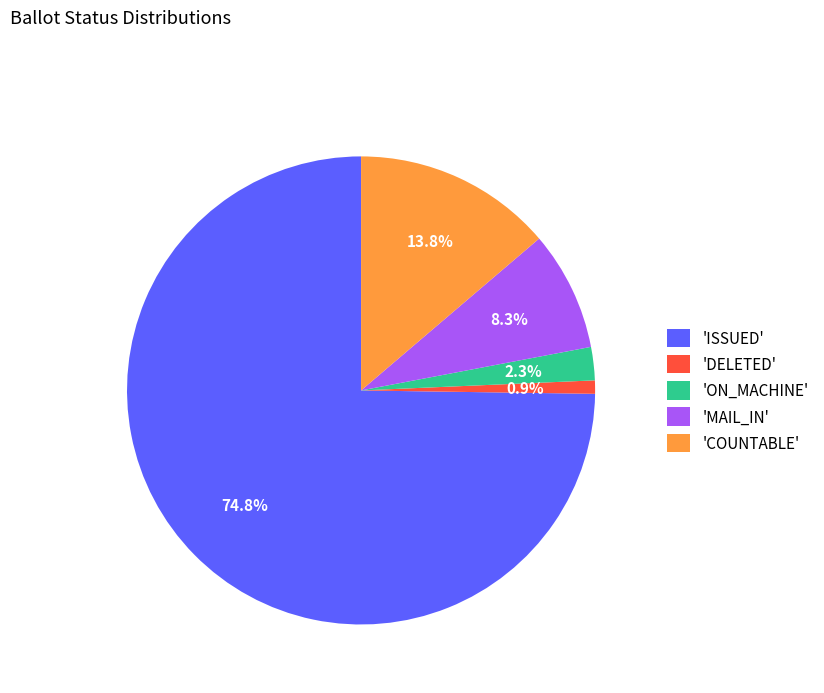

How many slices are in this pie chart?

5